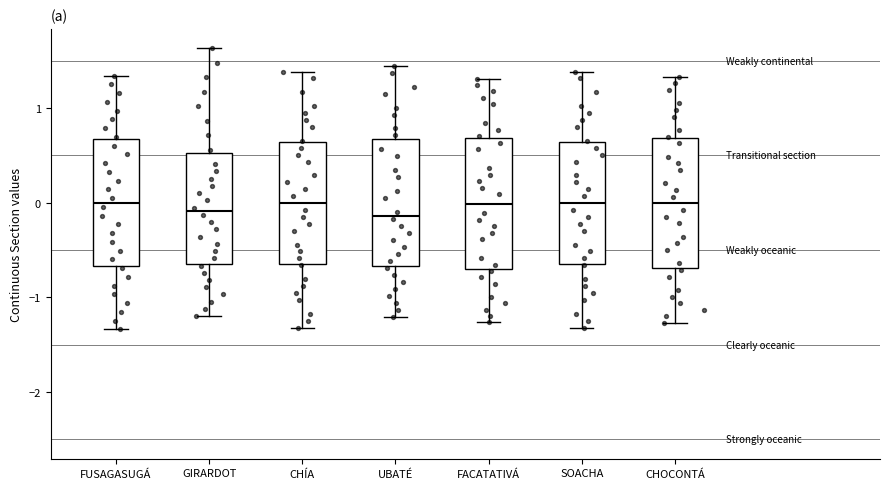

Reading left to right, transcribe this box plot: for each box, give where its median line is, the range the box spans, and where its two whiskers end, as read against the y-axis. The values are not printed on the chart, so give them approximately, as read against the axis.

FUSAGASUGÁ: median 0.0, box -0.7 to 0.7, whiskers -1.3 to 1.3
GIRARDOT: median -0.1, box -0.6 to 0.5, whiskers -1.2 to 1.6
CHÍA: median 0.0, box -0.6 to 0.6, whiskers -1.3 to 1.4
UBATÉ: median -0.1, box -0.7 to 0.7, whiskers -1.2 to 1.4
FACATATIVÁ: median 0.0, box -0.7 to 0.7, whiskers -1.3 to 1.3
SOACHA: median 0.0, box -0.6 to 0.6, whiskers -1.3 to 1.4
CHOCONTÁ: median 0.0, box -0.7 to 0.7, whiskers -1.3 to 1.3